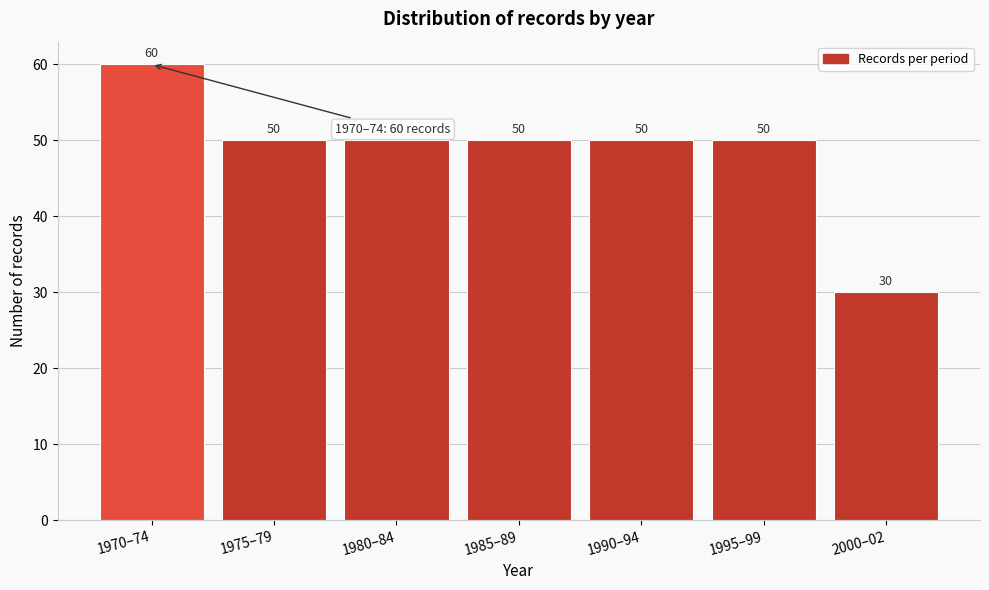

Reading left to right, list all the values displayed in this chart.

60	50	50	50	50	50	30